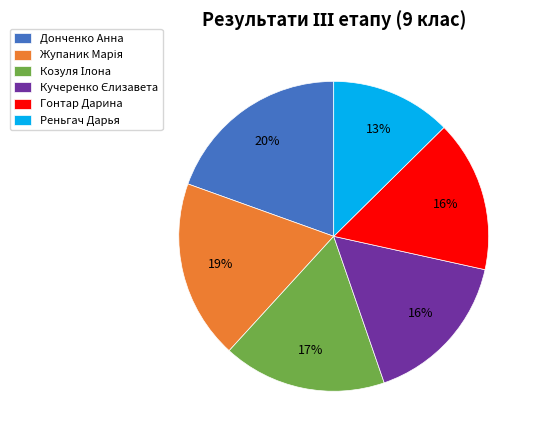

To the nearest percent, what is the difference between the Реньгач Дарья and Донченко Анна slice percentages?

7%